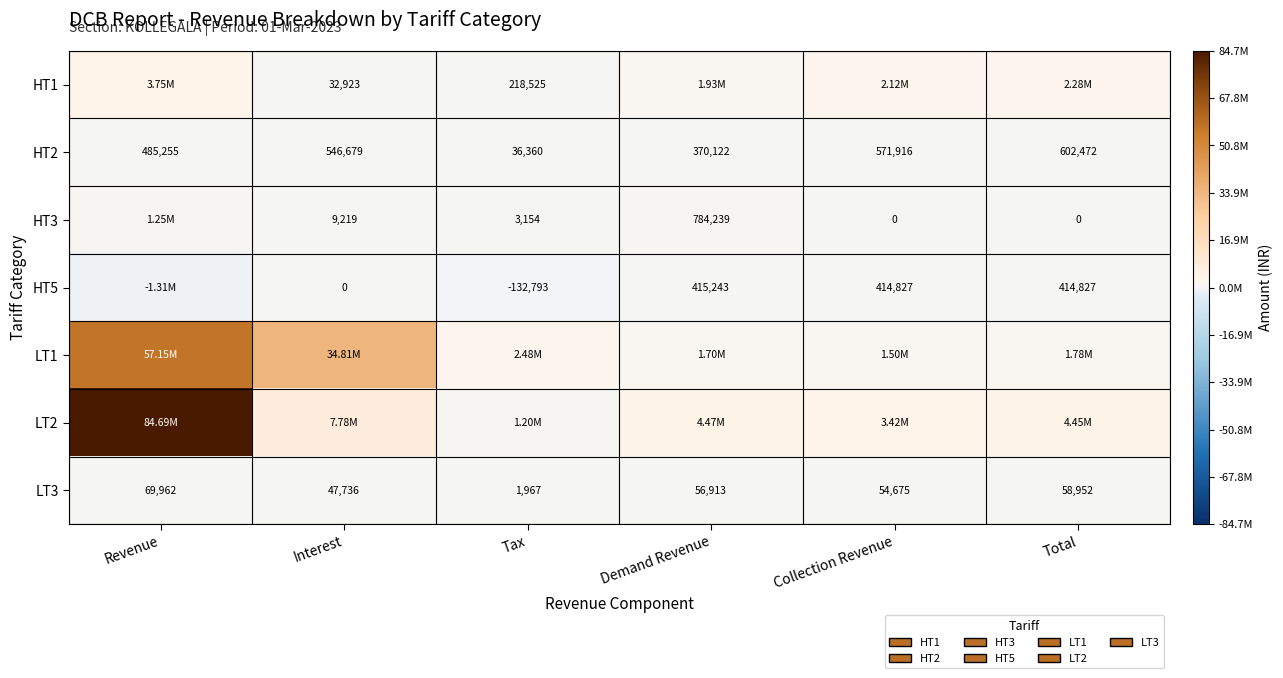

At how many categories does at least one series exceed 51001156?

1